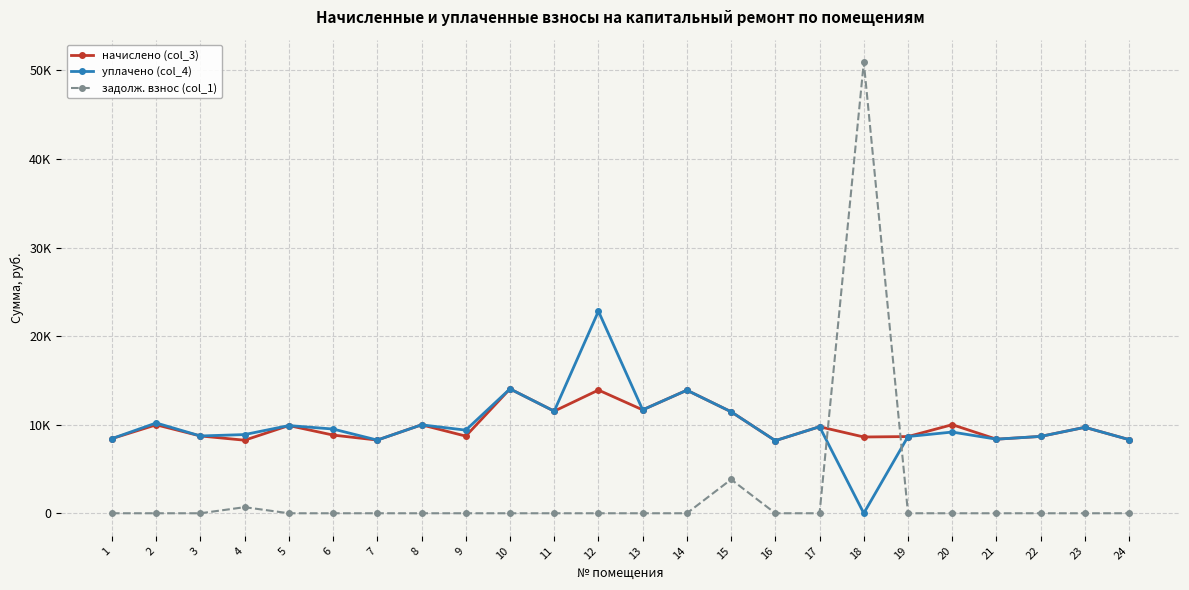

Does the chart display data point markers on the line(s)?

Yes